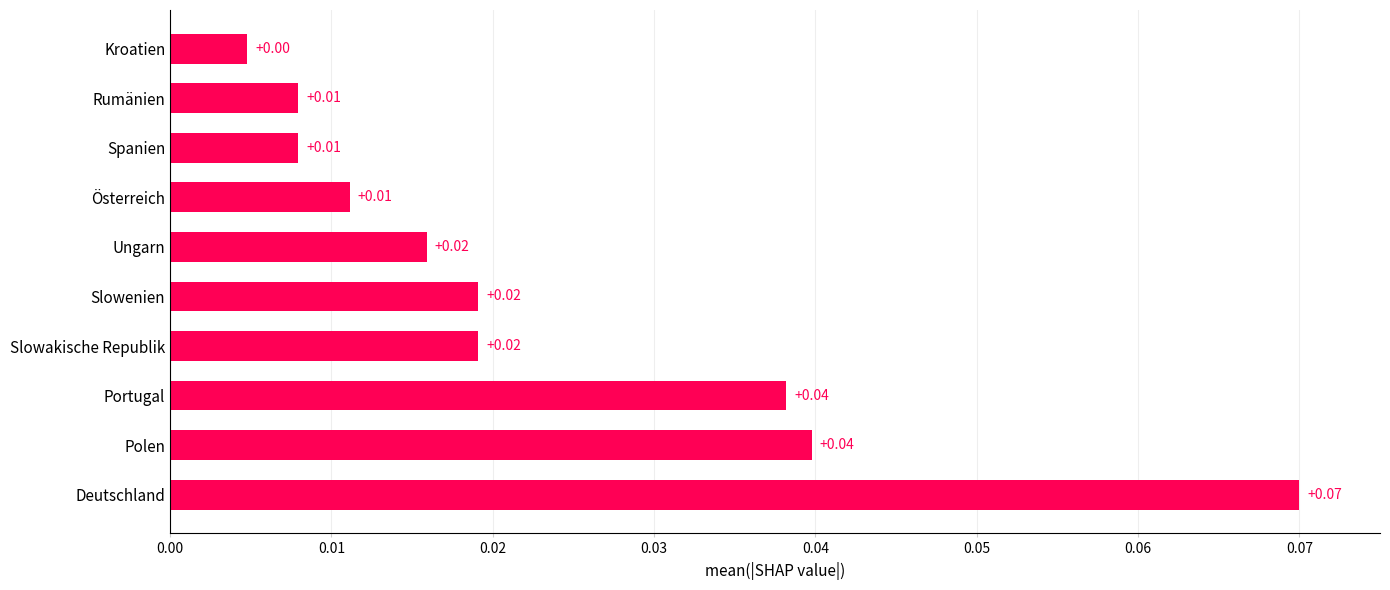

Where is the data nearest to the value 0?

Kroatien